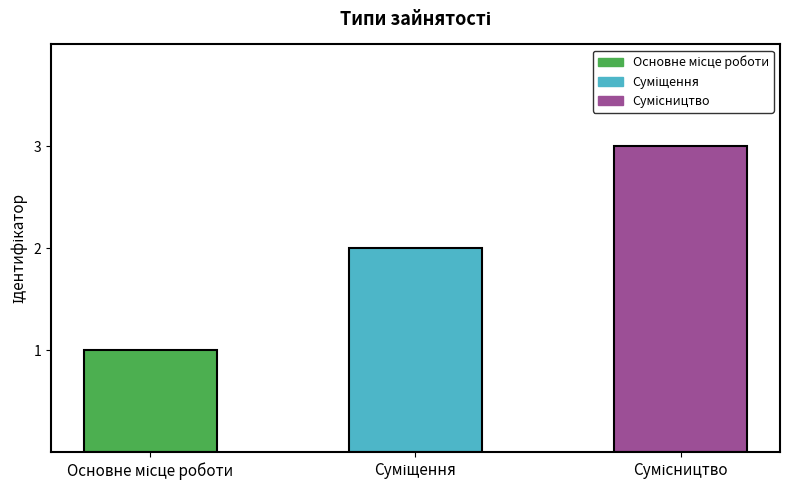

What is the value of the 2nd bar from the left?

2